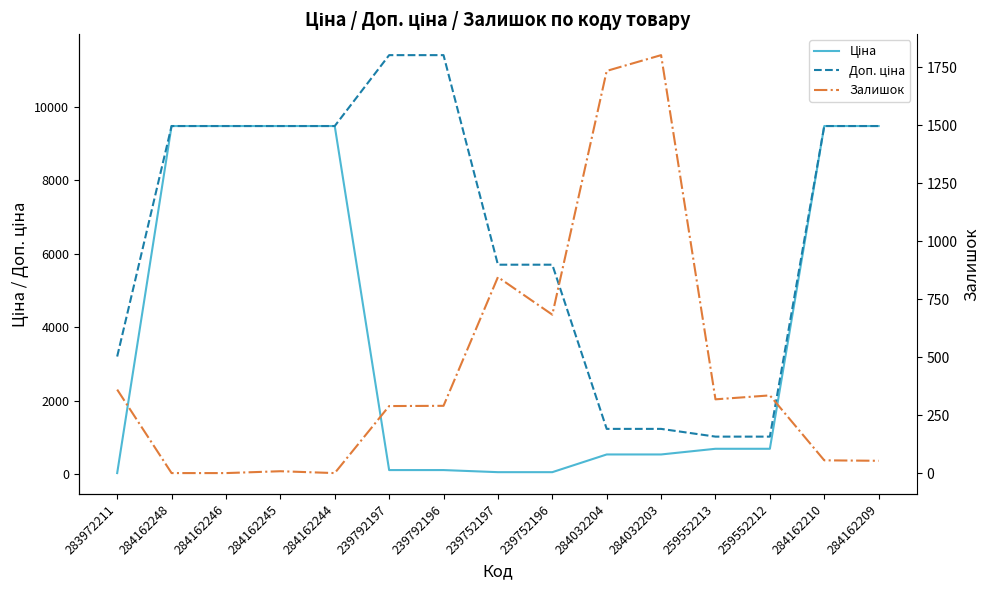

How many distinct data groups are displayed?

3